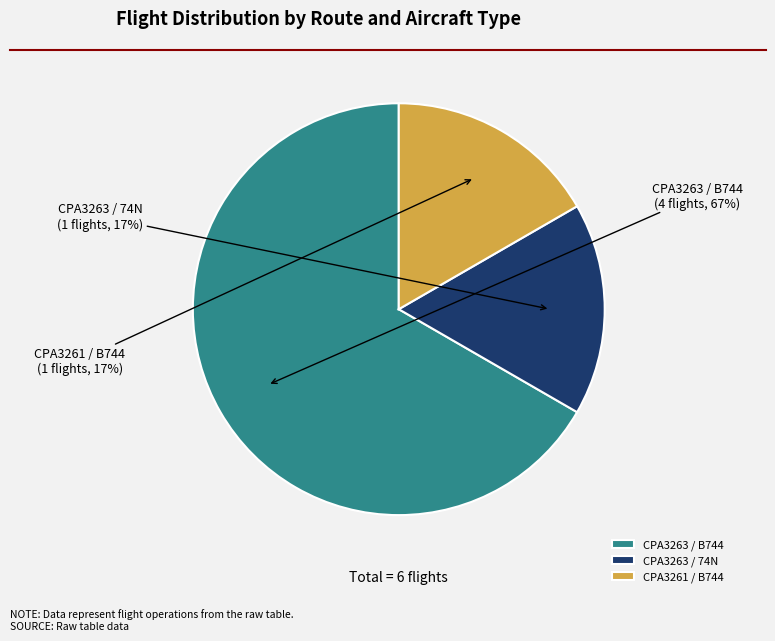

Is there a majority slice in this chart?

Yes